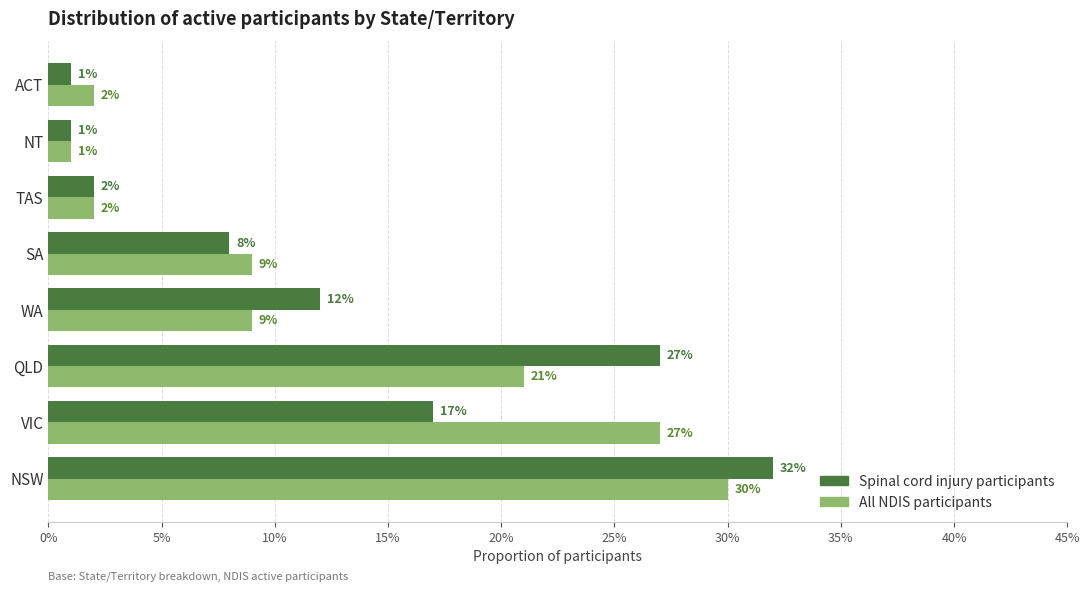

What are all the series names shown in the legend?

Spinal cord injury participants, All NDIS participants